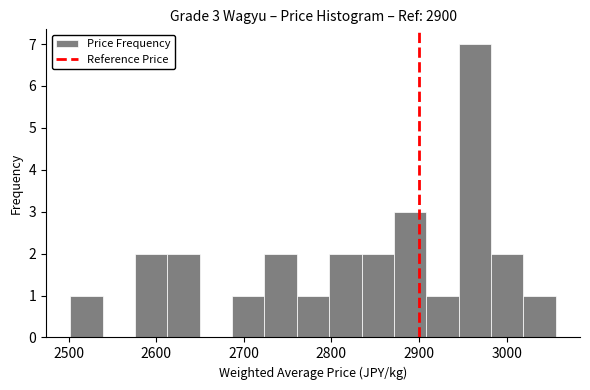

Around what value on the x-axis is the tallest bar? Give the approximate position of its centre, as read against the axis.

2960